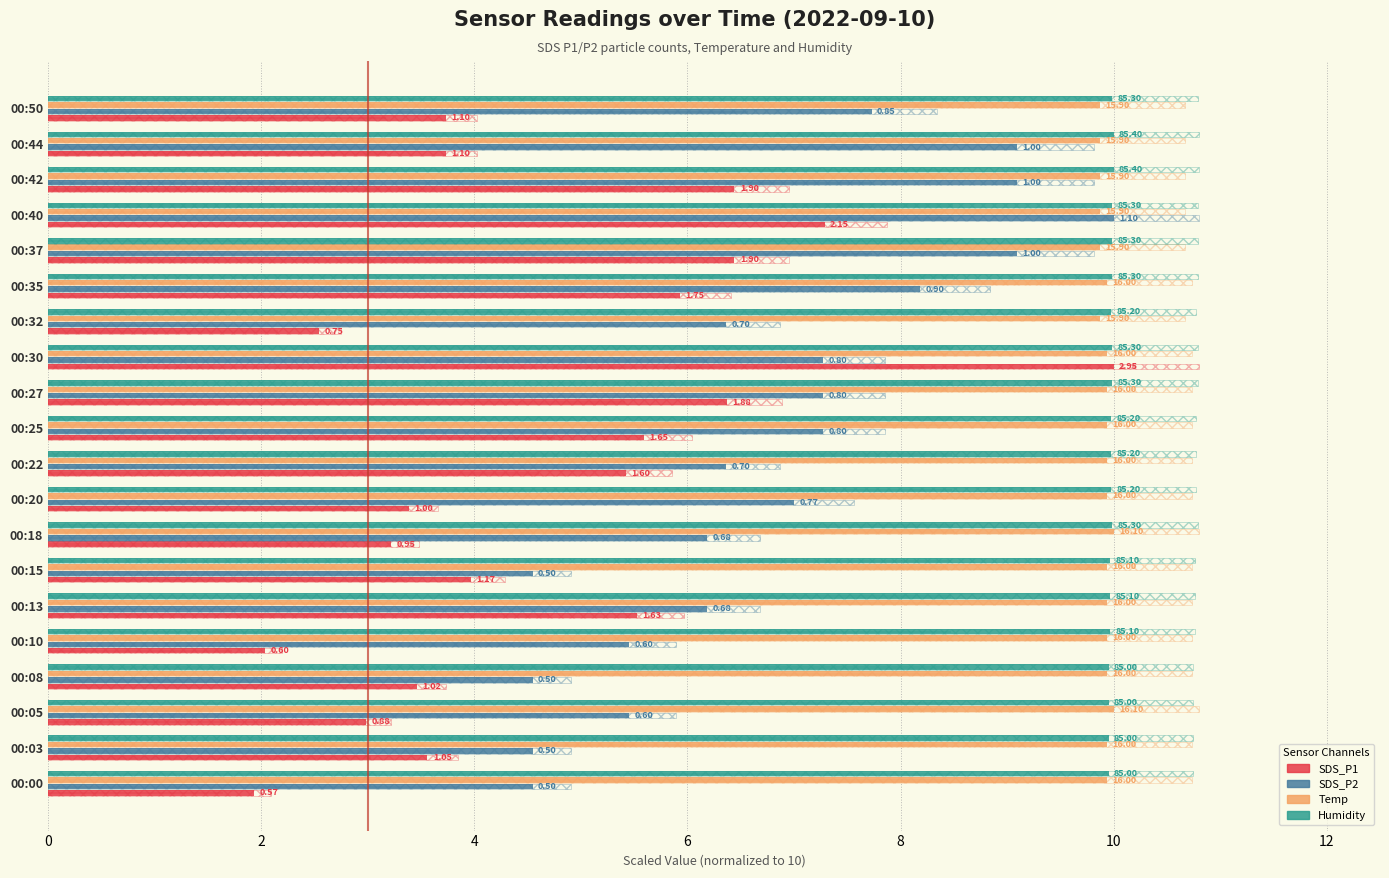

What is the difference between the maximum and minimum values in the SDS_P1 series?

8.1